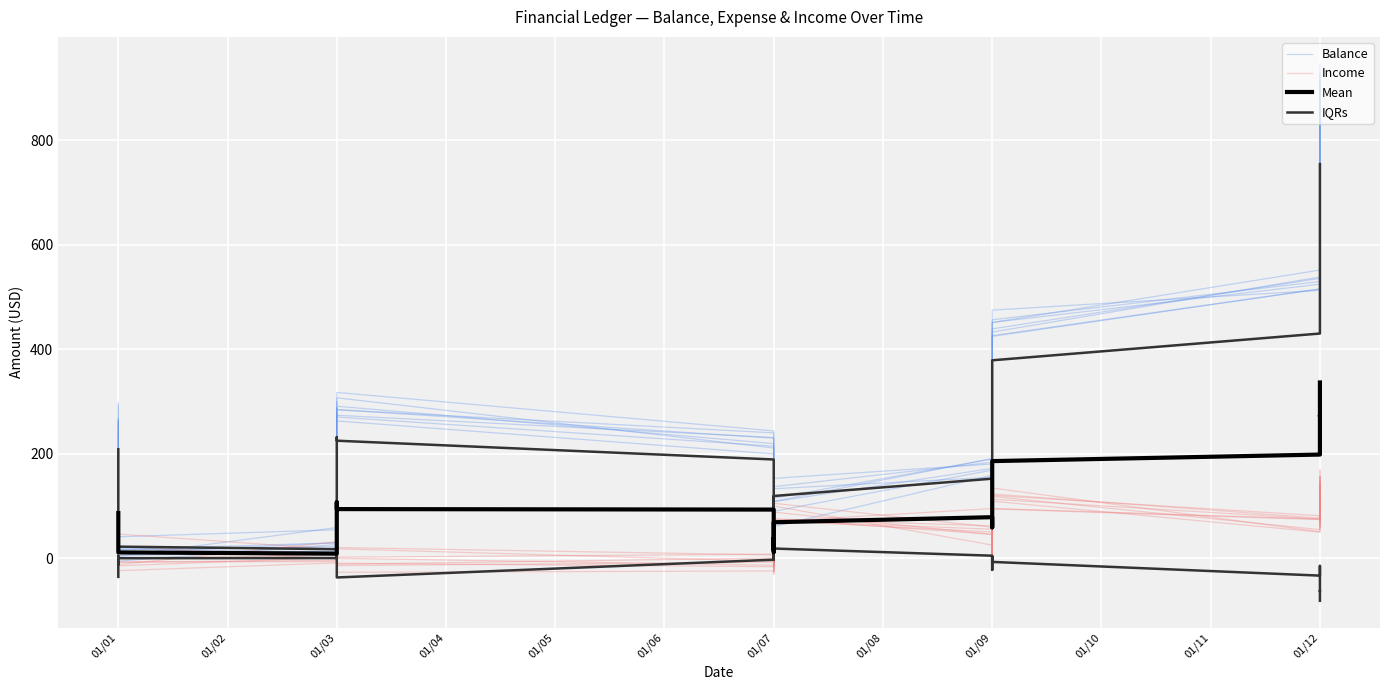

What is the value of the Balance point at the 33rd from the left?

345.8